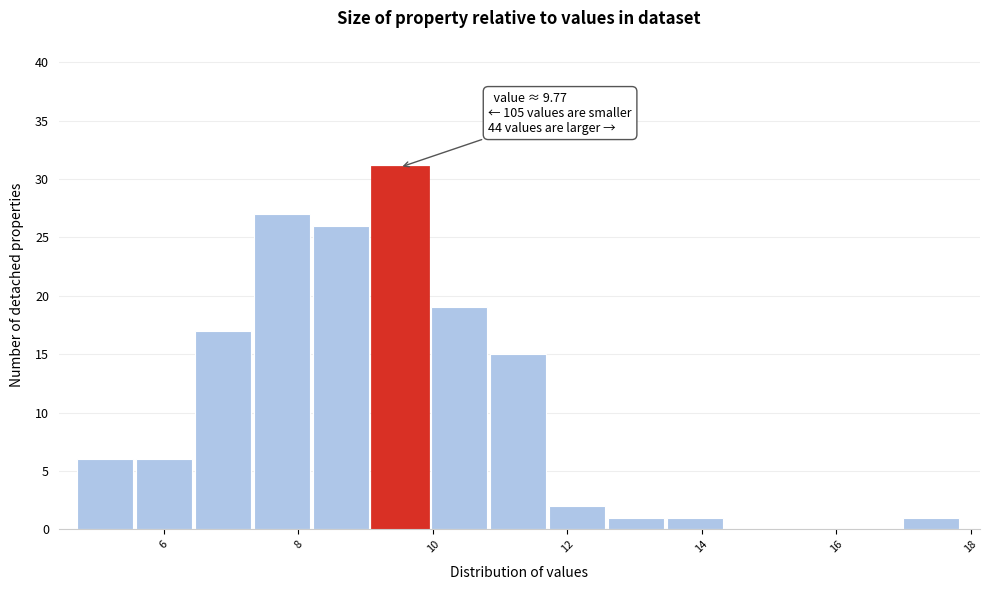

Over which range of the x-axis is the bar tallest?

9.0 to 10.0